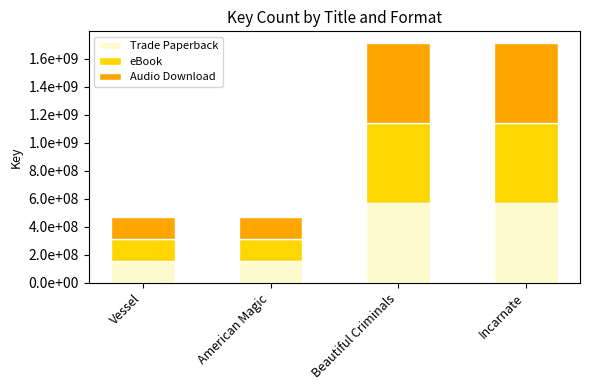

Does the chart contain stacked bars?

Yes